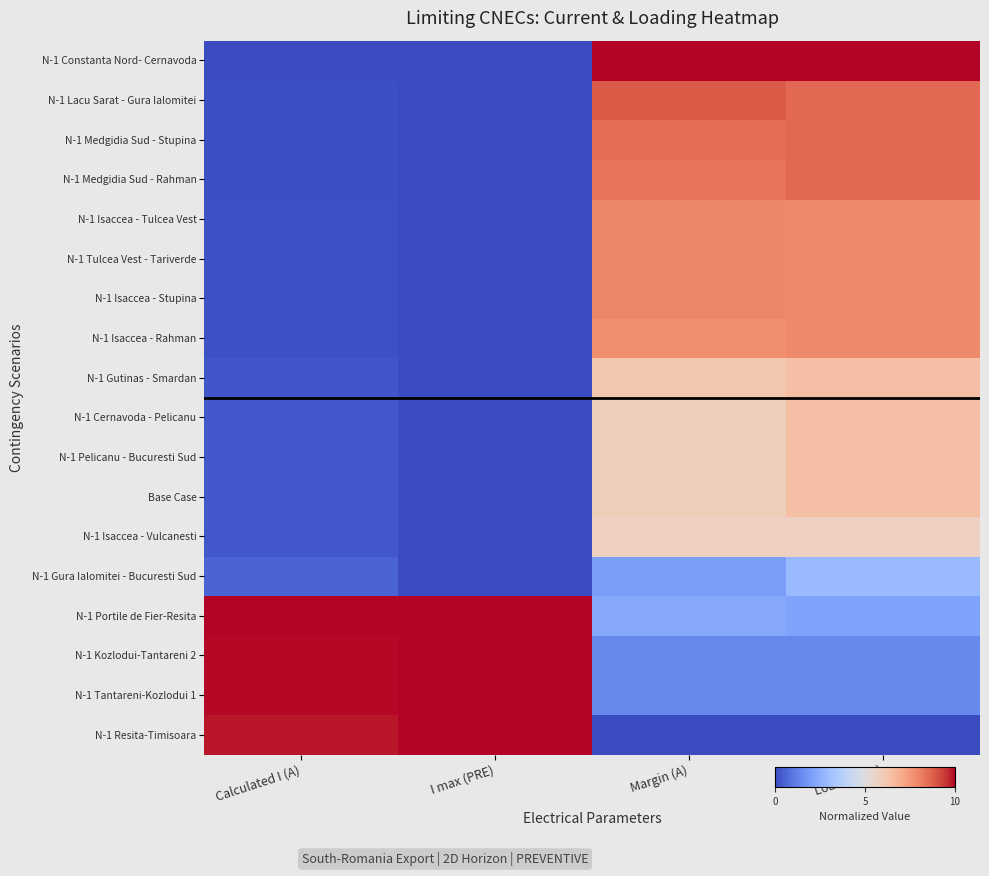

List the series in order of their peak value, highest first.

N-1 Constanta Nord- Cernavoda, N-1 Portile de Fier-Resita, N-1 Kozlodui-Tantareni 2, N-1 Tantareni-Kozlodui 1, N-1 Resita-Timisoara, N-1 Lacu Sarat - Gura Ialomitei, N-1 Medgidia Sud - Stupina, N-1 Medgidia Sud - Rahman, N-1 Isaccea - Tulcea Vest, N-1 Tulcea Vest - Tariverde, N-1 Isaccea - Stupina, N-1 Isaccea - Rahman, N-1 Gutinas - Smardan, N-1 Cernavoda - Pelicanu, N-1 Pelicanu - Bucuresti Sud, Base Case, N-1 Isaccea - Vulcanesti, N-1 Gura Ialomitei - Bucuresti Sud